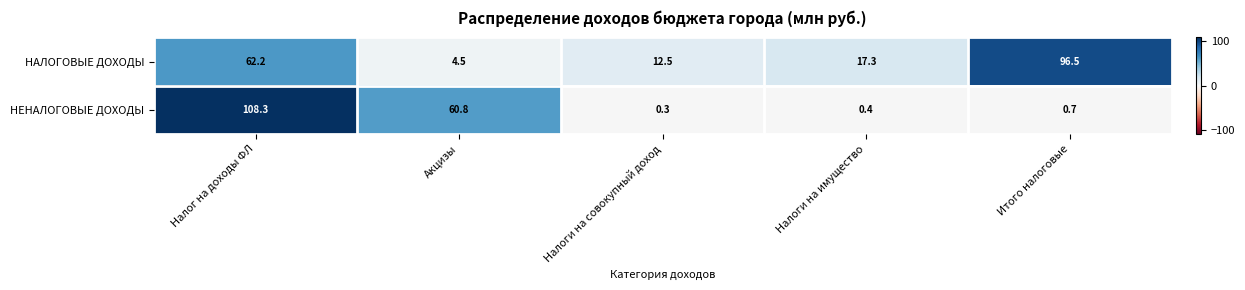

Reading left to right, what are all the values shown in this chart?

НАЛОГОВЫЕ ДОХОДЫ: Налог на доходы ФЛ=62.2	Акцизы=4.5	Налоги на совокупный доход=12.5	Налоги на имущество=17.3	Итого налоговые=96.5
НЕНАЛОГОВЫЕ ДОХОДЫ: Налог на доходы ФЛ=108.3	Акцизы=60.8	Налоги на совокупный доход=0.3	Налоги на имущество=0.4	Итого налоговые=0.7